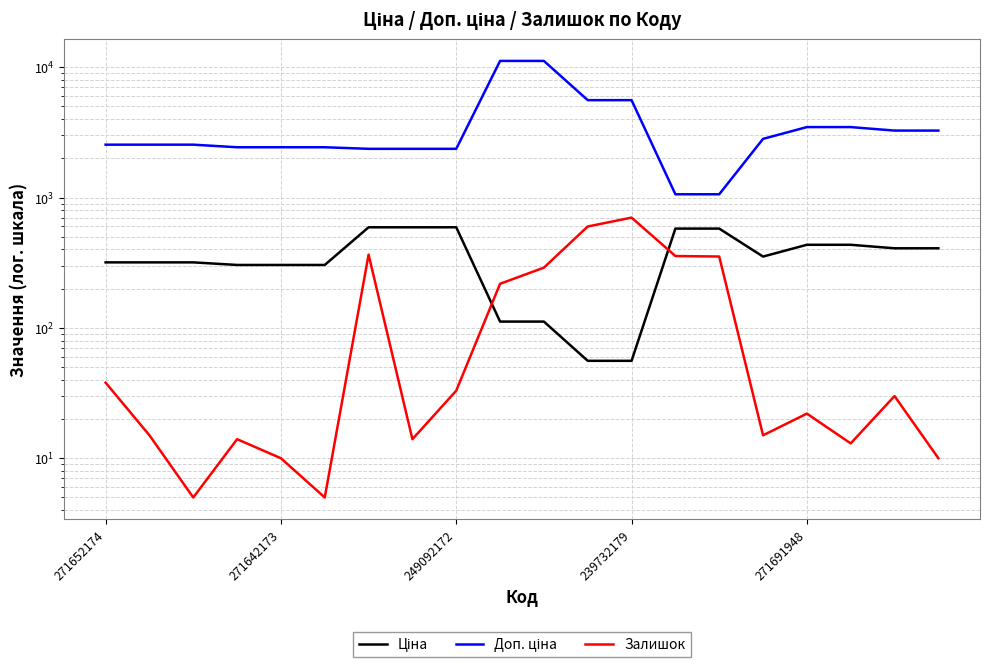

What is the total value across all series at 15?

3188.8